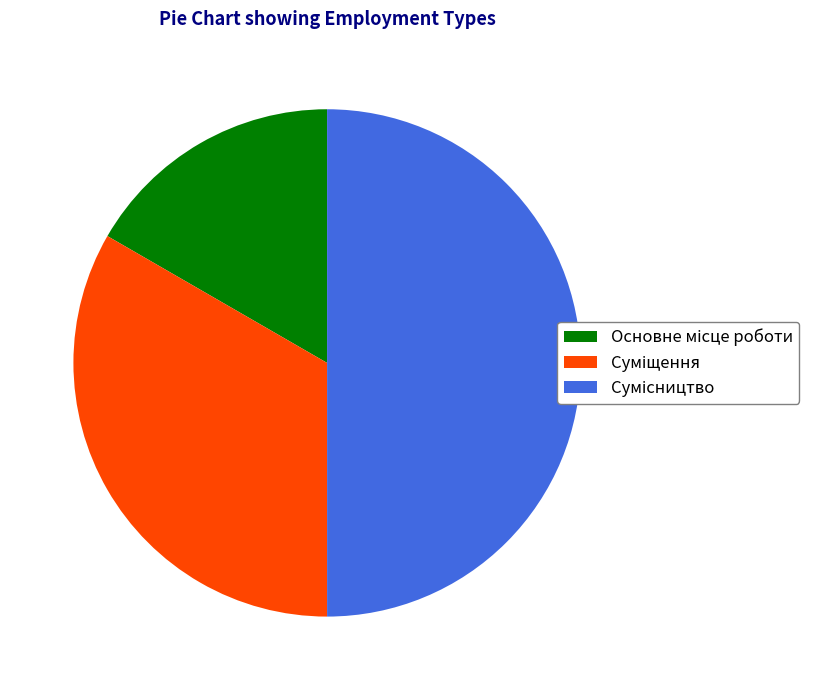

What percentage is the Основне місце роботи slice, to the nearest percent?

17%